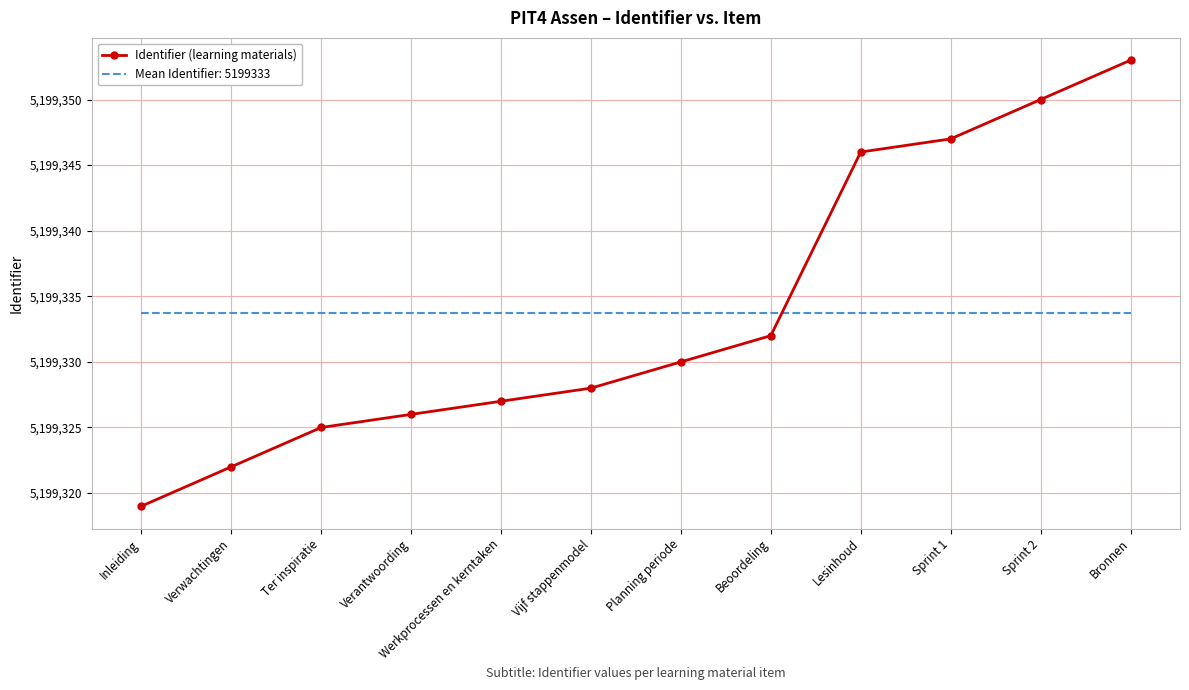

What is the difference between the Identifier (learning materials) values at Planning periode and Ter inspiratie?

5.0